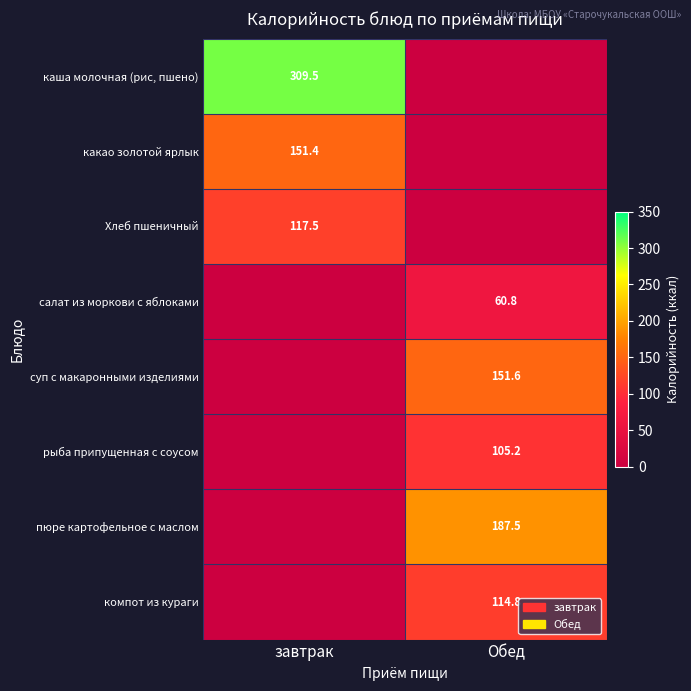

What is the spread (max minus min) of values at Обед?

187.5